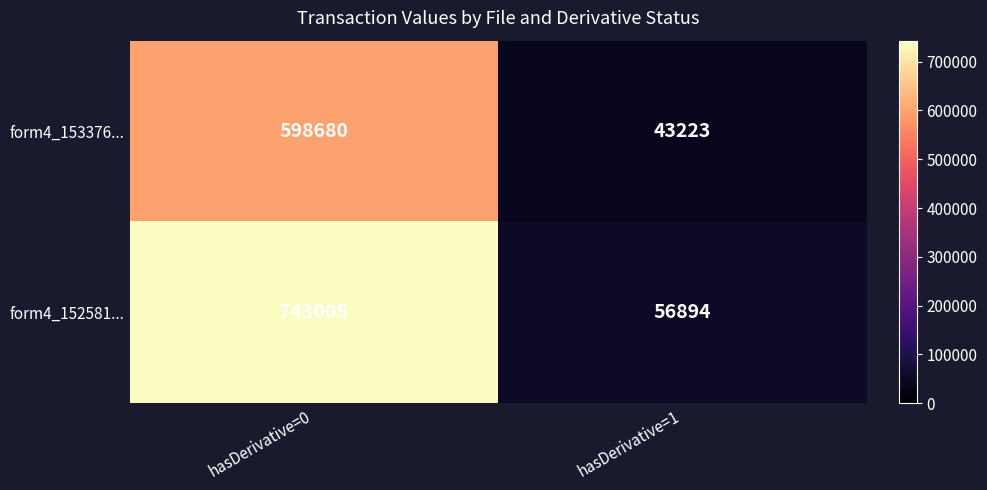

What is the total value across all series at hasDerivative=0?

1341685